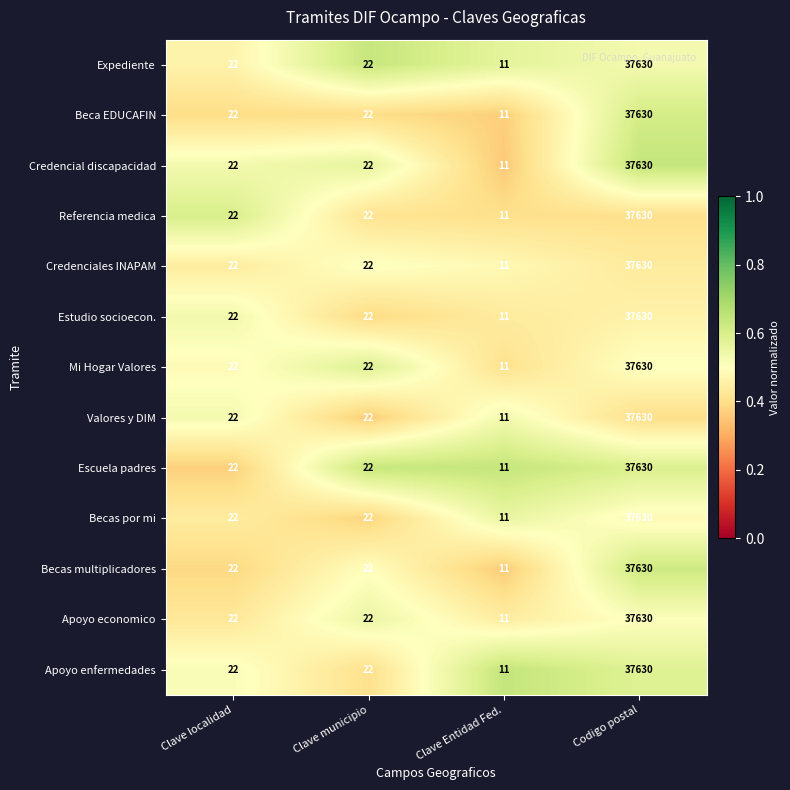

Is it true that Valores y DIM equals 22 at Clave municipio?

True